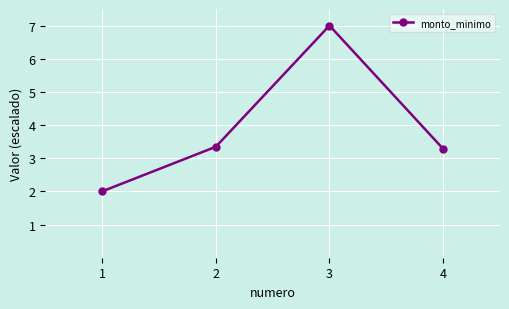

What is the average value?

3.9